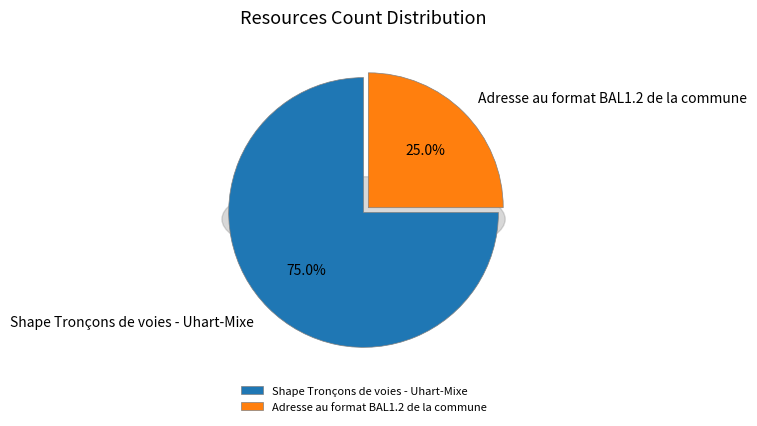

Combined, do Shape Tronçons de voies - Uhart-Mixe and Adresse au format BAL1.2 de la commune account for over 50%?

Yes